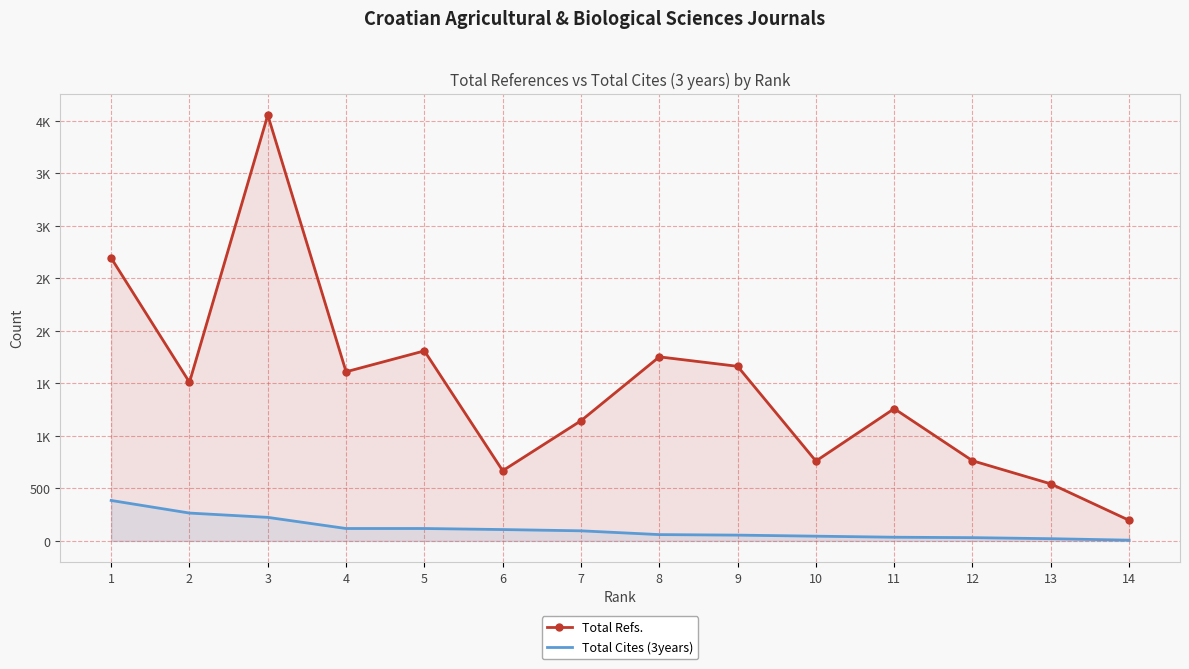

At which label does Total Cites (3years) first exceed 96?

1